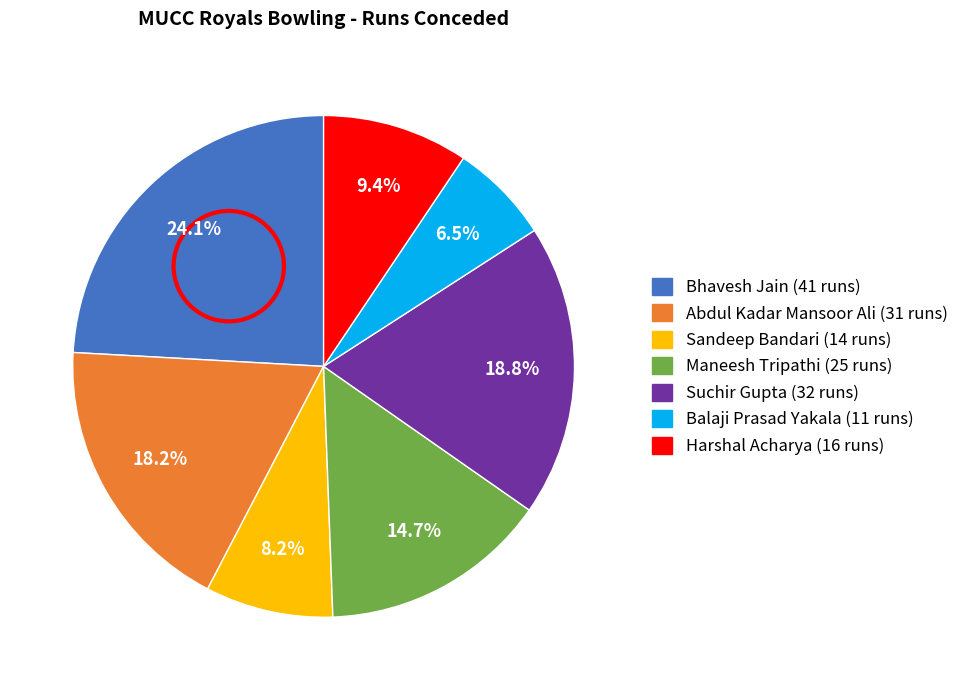

Combined, what portion of the pie is Harshal Acharya and Sandeep Bandari?

17.6%